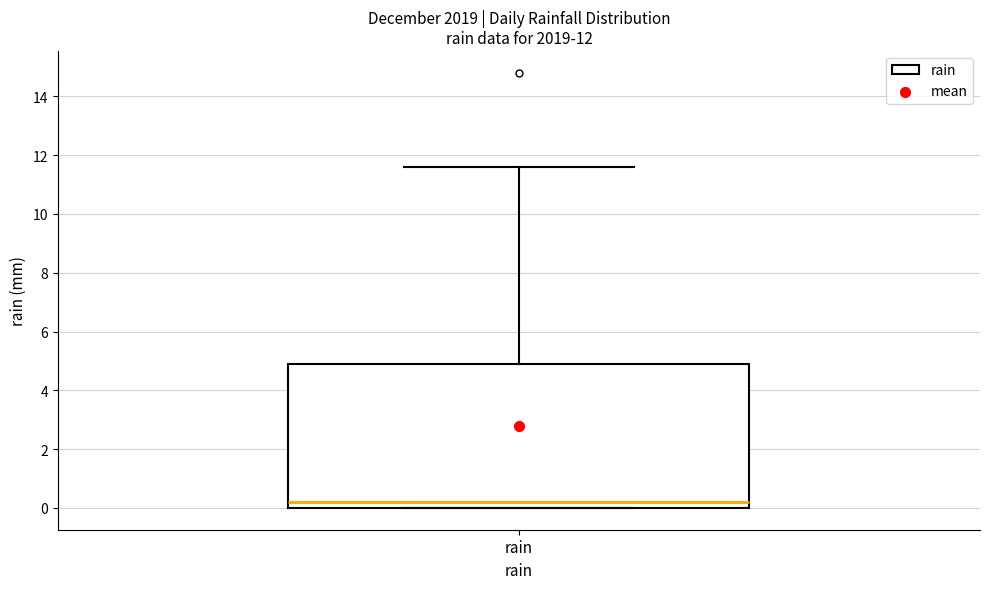

Where is the lower edge of the box for rain on the y-axis? The values are not printed on the chart, so give them approximately, as read against the axis.

0.0